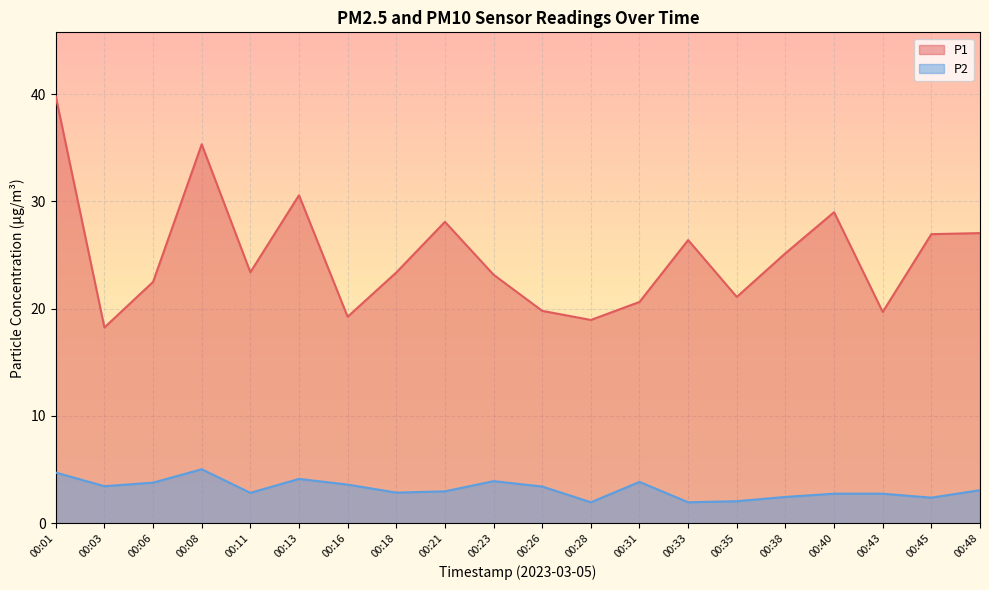

What is the lowest value of the P1 series?

18.2